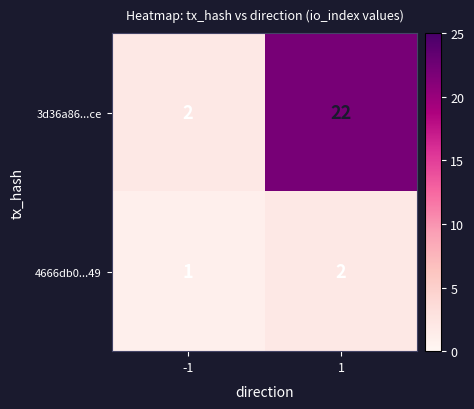

What is the difference between the maximum and minimum values in the 3d36a86...ce series?

20